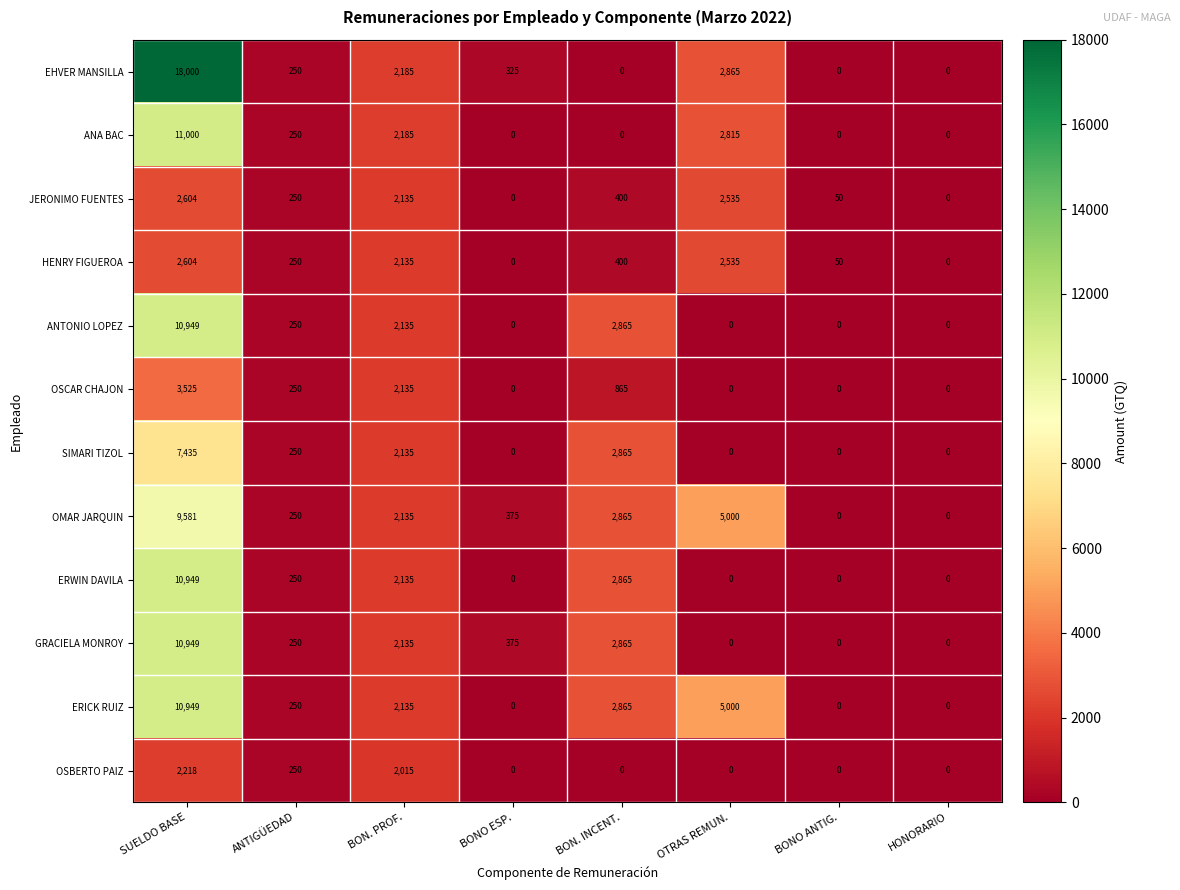

What is the maximum value for ERWIN DAVILA?

10949